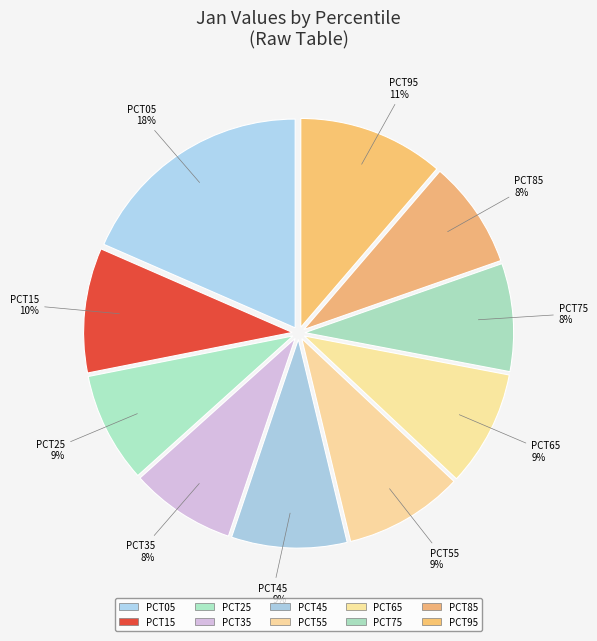

How many slices are in this pie chart?

10